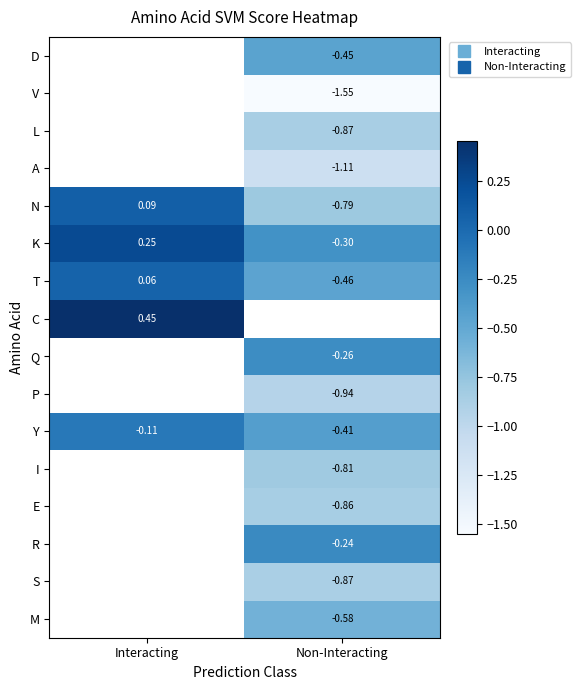

Which label corresponds to the largest value in the chart?

Interacting